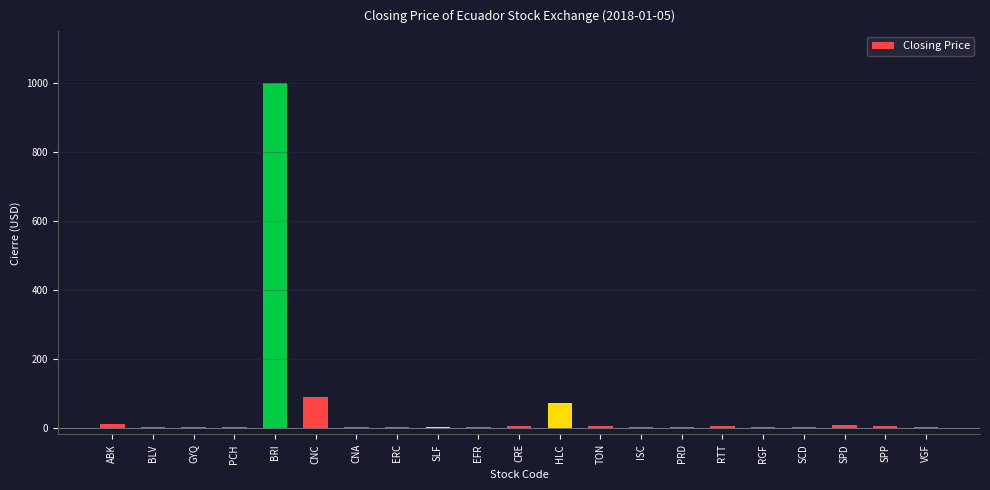

What is the maximum value shown in the chart?

1000.0